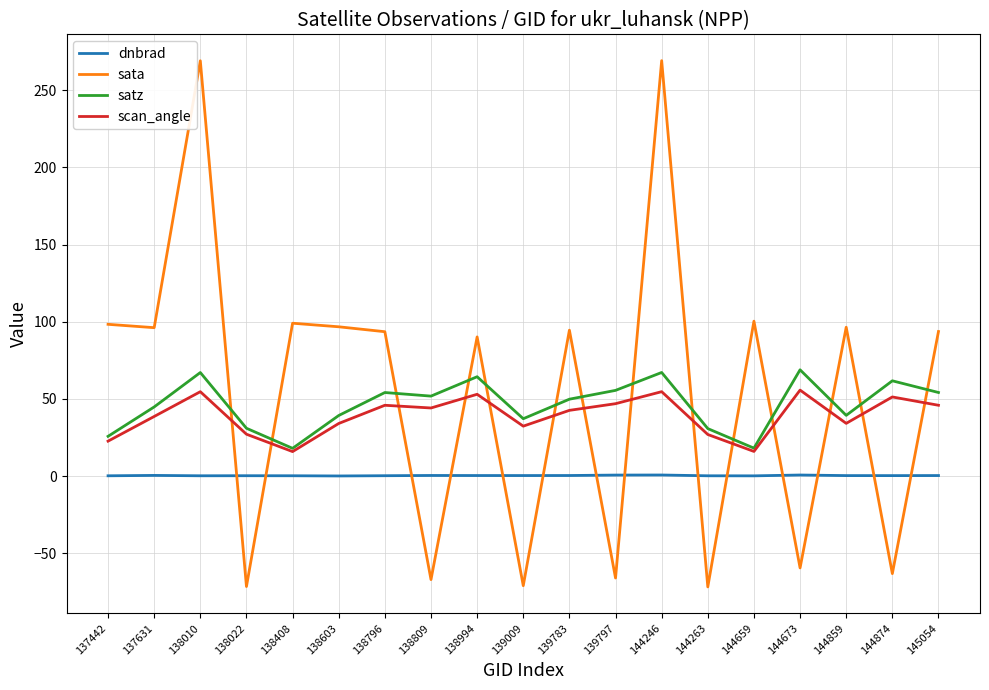

Which series has the largest range (max minus min)?

sata